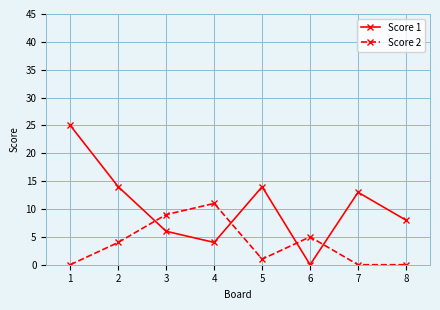

Reading right to left, extract all data points from this chart.

Score 1: 8=8	7=13	6=0	5=14	4=4	3=6	2=14	1=25
Score 2: 8=0	7=0	6=5	5=1	4=11	3=9	2=4	1=0